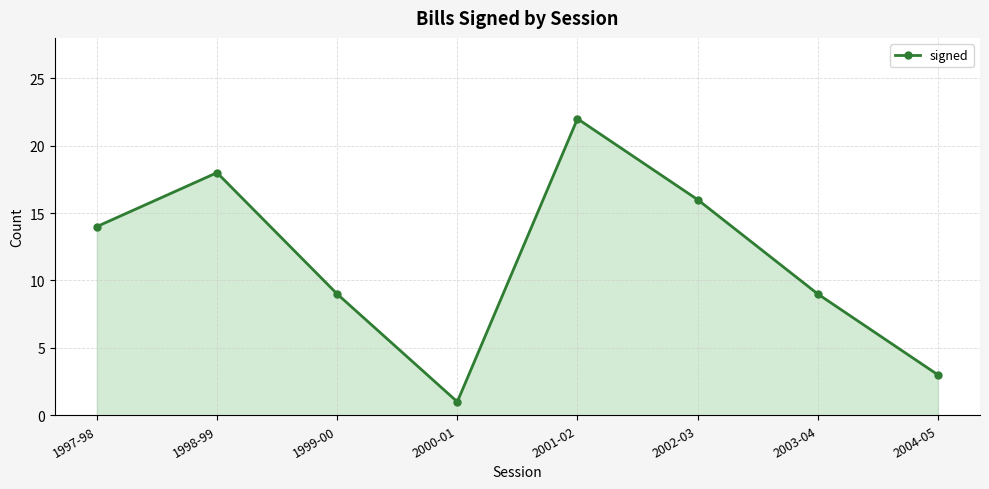

What is the label of the 8th point from the right?

1997-98